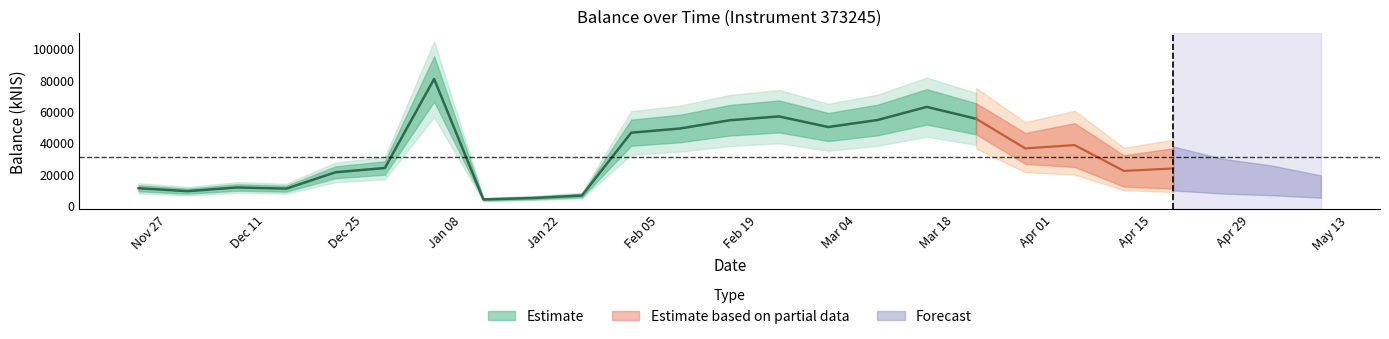

Is it true that the value at 2024-01-11 is 3641.4?

True